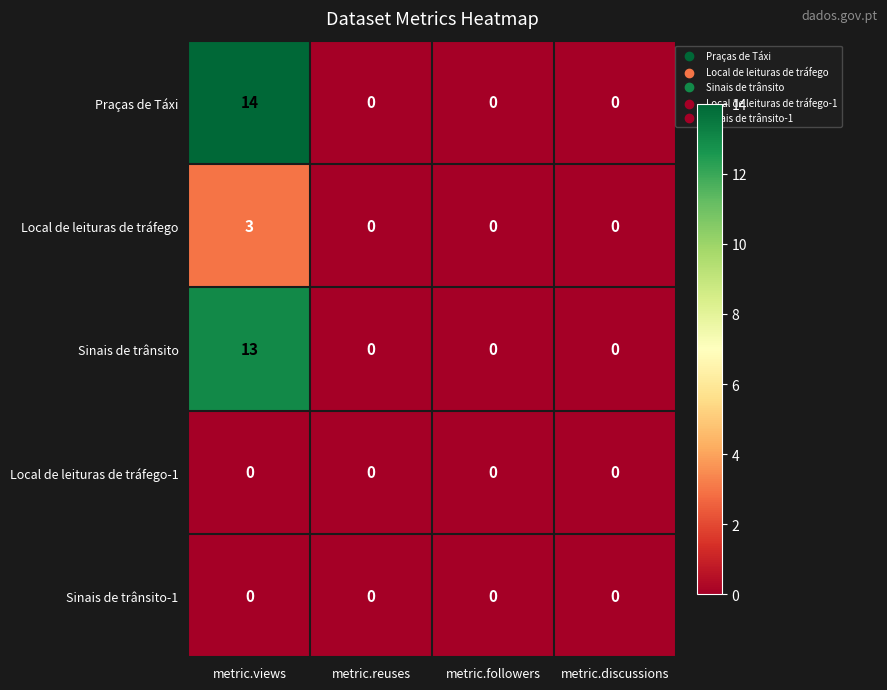

Which category has the highest value across all series?

metric.views